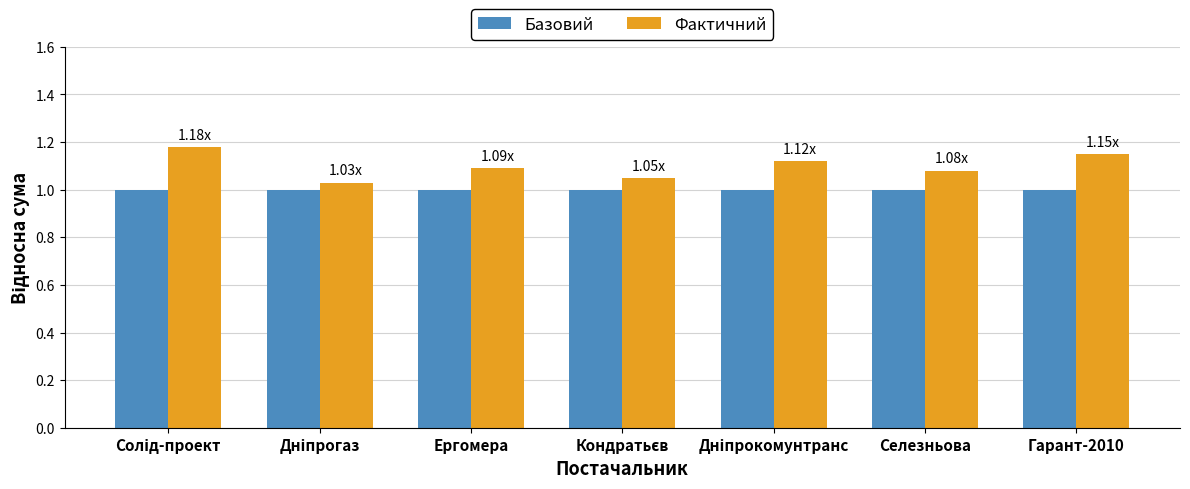

List the series in order of their overall mean, lowest first.

Базовий, Фактичний